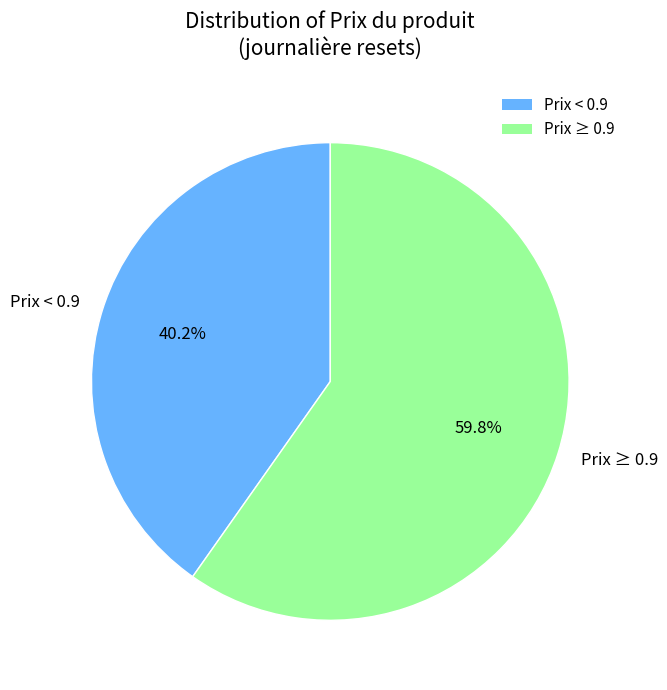

Which category accounts for the majority?

Prix ≥ 0.9